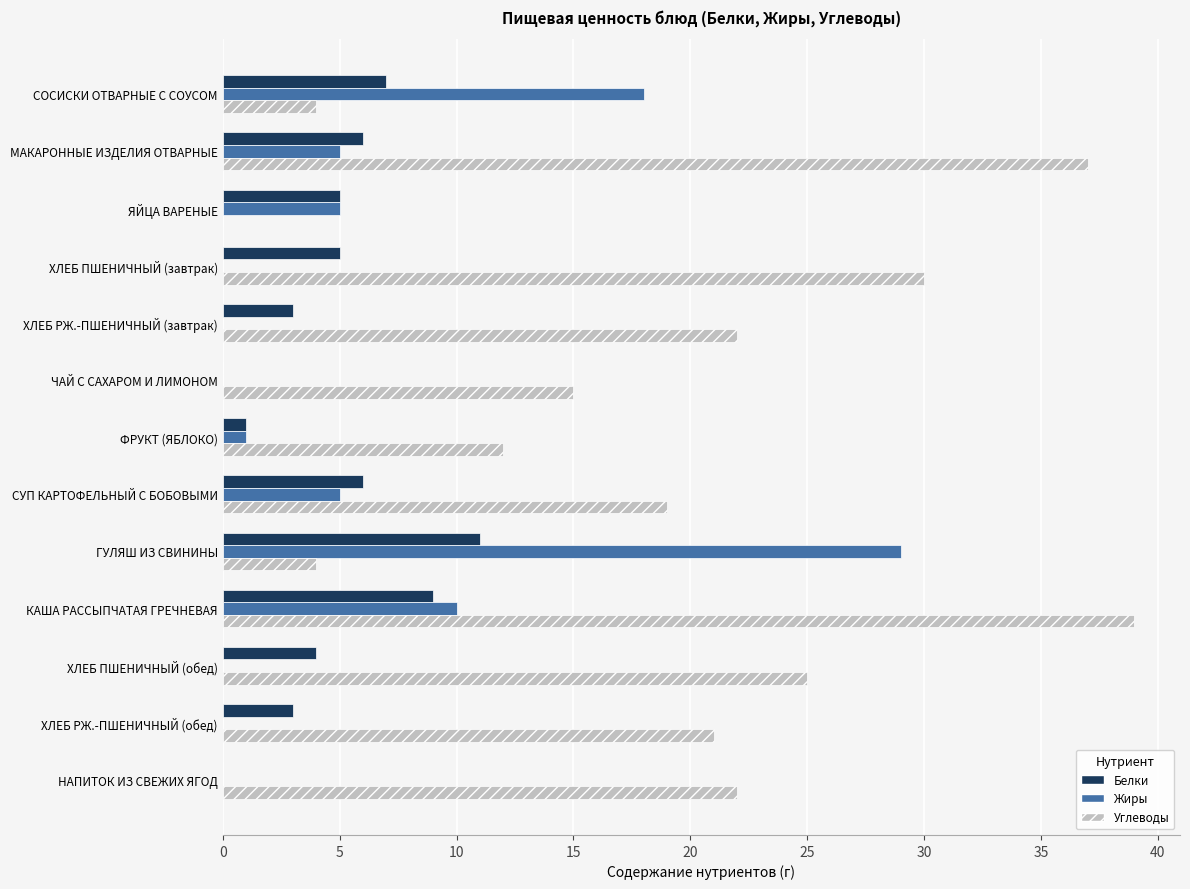

Between ЯЙЦА ВАРЕНЫЕ and ХЛЕБ РЖ.-ПШЕНИЧНЫЙ (обед), which series saw the biggest shift?

Углеводы